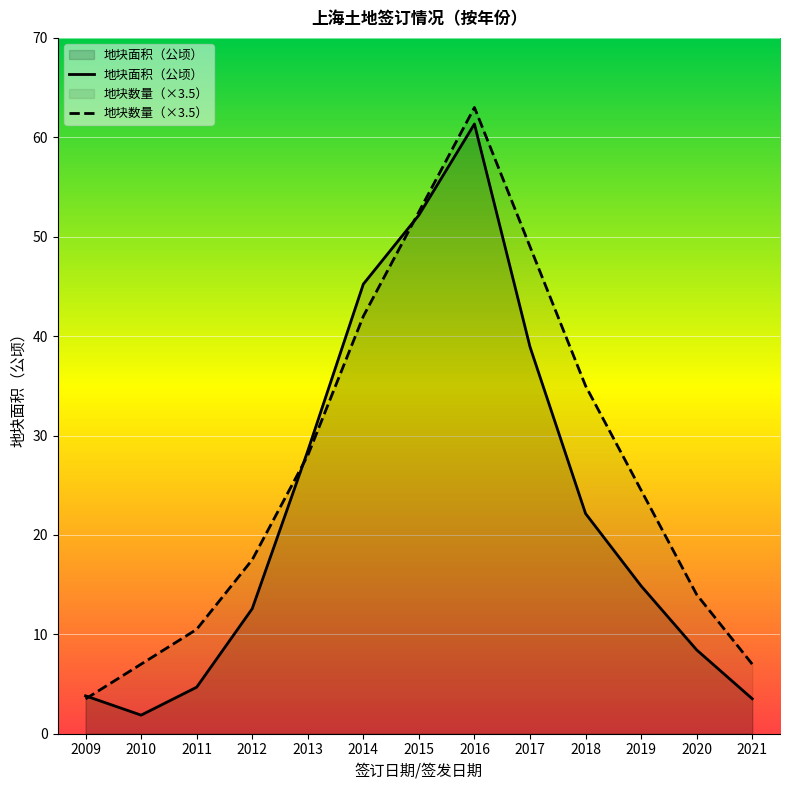

Which series changed the most between 2009 and 2013?

地块面积（公顷）